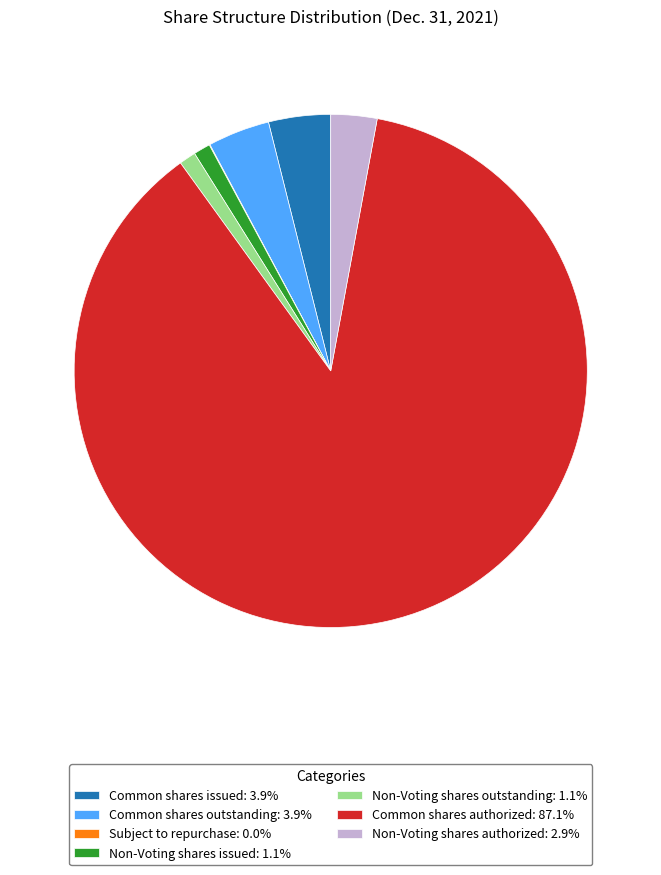

What is the ratio of the value at Non-Voting shares outstanding: 1.1% to the value at Non-Voting shares authorized: 2.9%?

0.4